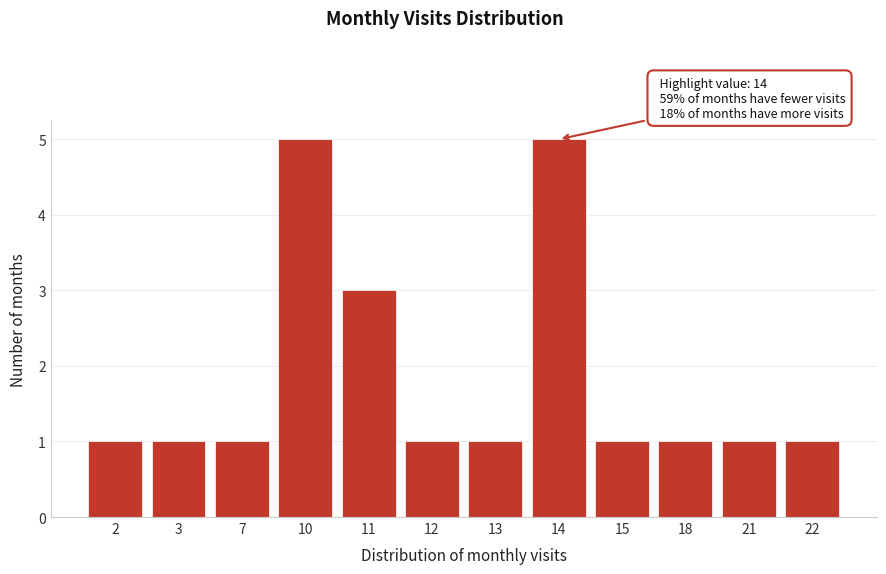

Reading right to left, transcribe all the data shown in this chart.

1	1	1	1	5	1	1	3	5	1	1	1